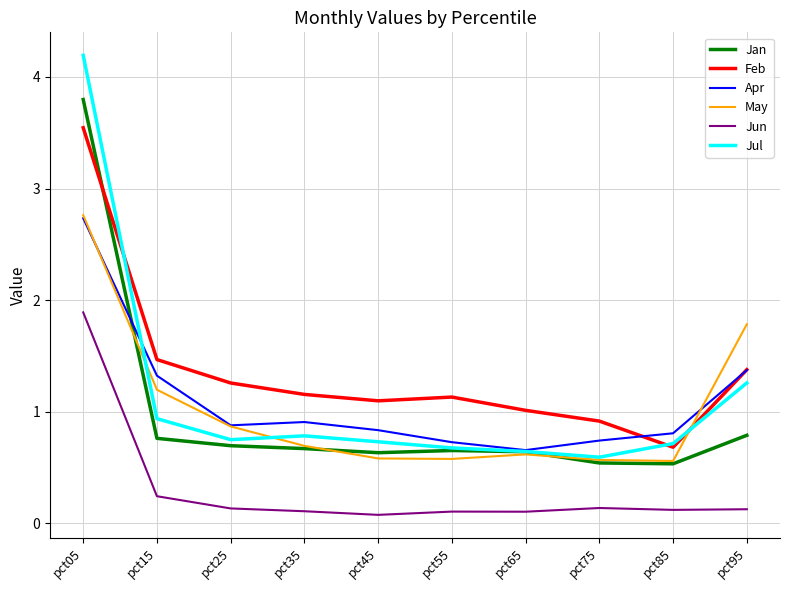

What is the difference between the maximum and minimum values in the May series?

2.2